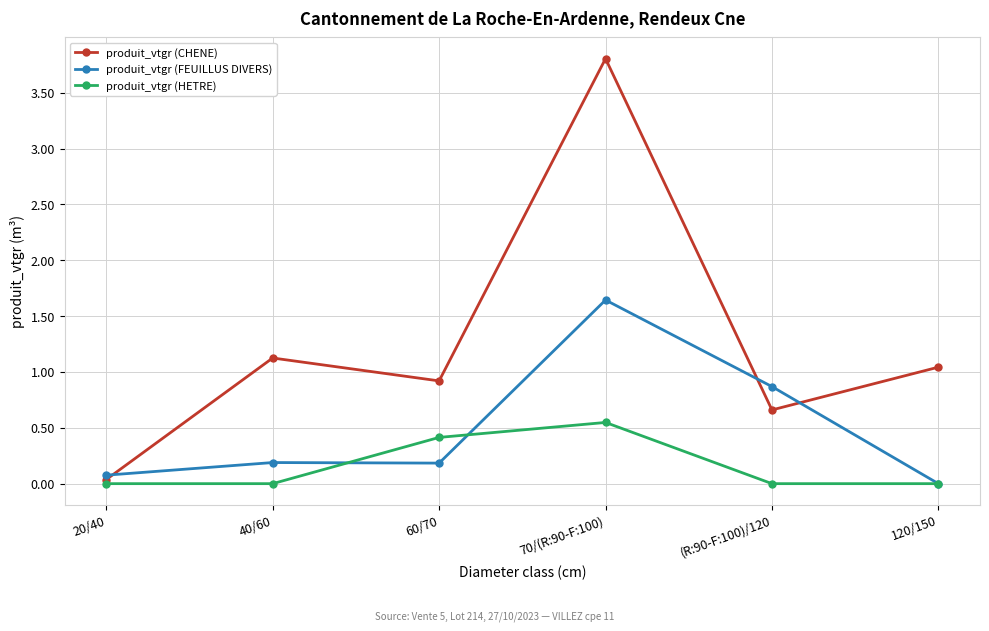

Which category has the highest value in the produit_vtgr (HETRE) series?

70/(R:90-F:100)